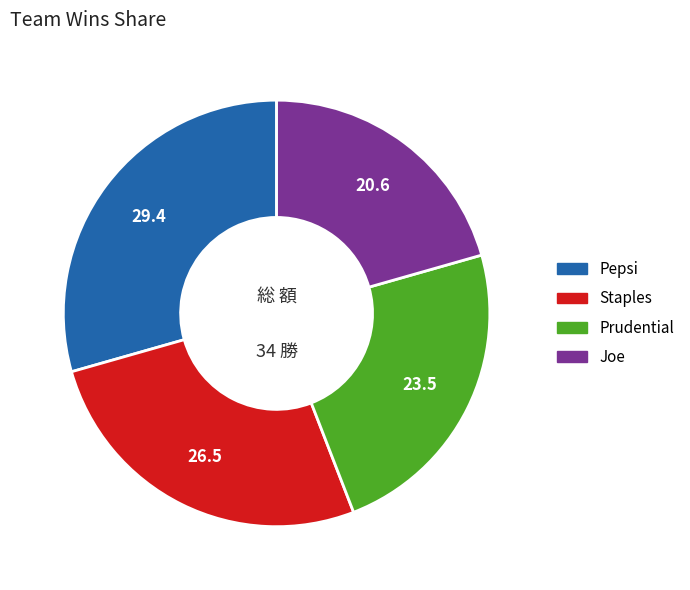

Rank the categories by value from lowest to highest.

Joe, Prudential, Staples, Pepsi